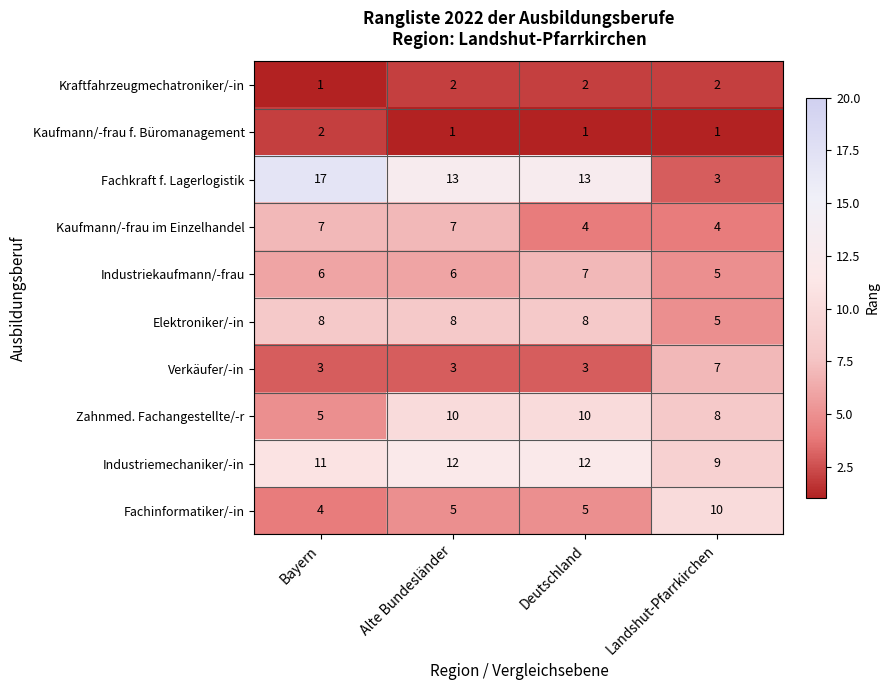

What is the difference between the highest and lowest values at Alte Bundesländer?

12